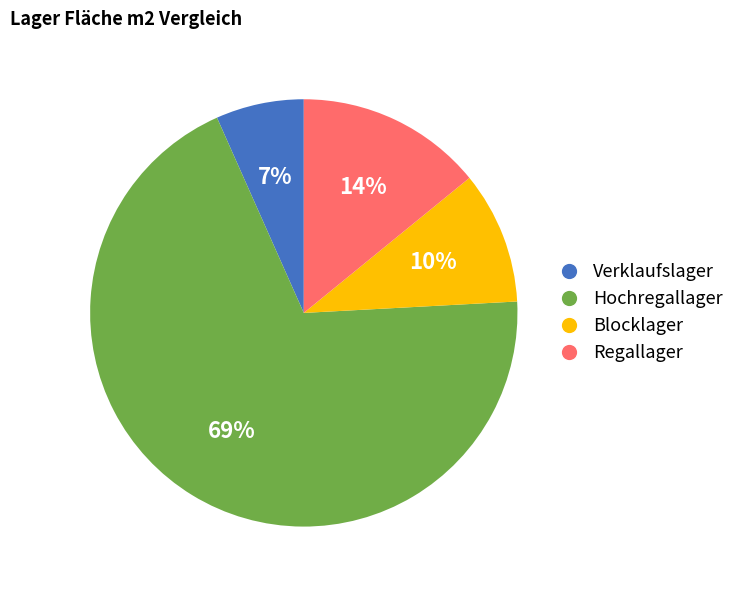

Which slice is the largest?

Hochregallager